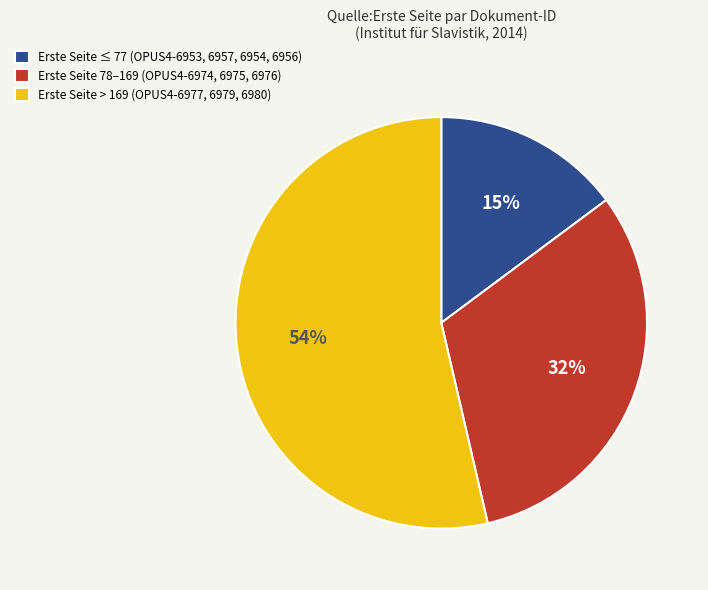

The Erste Seite ≤ 77 (OPUS4-6953, 6957, 6954, 6956) slice represents 27% of the pie. True or false?

False